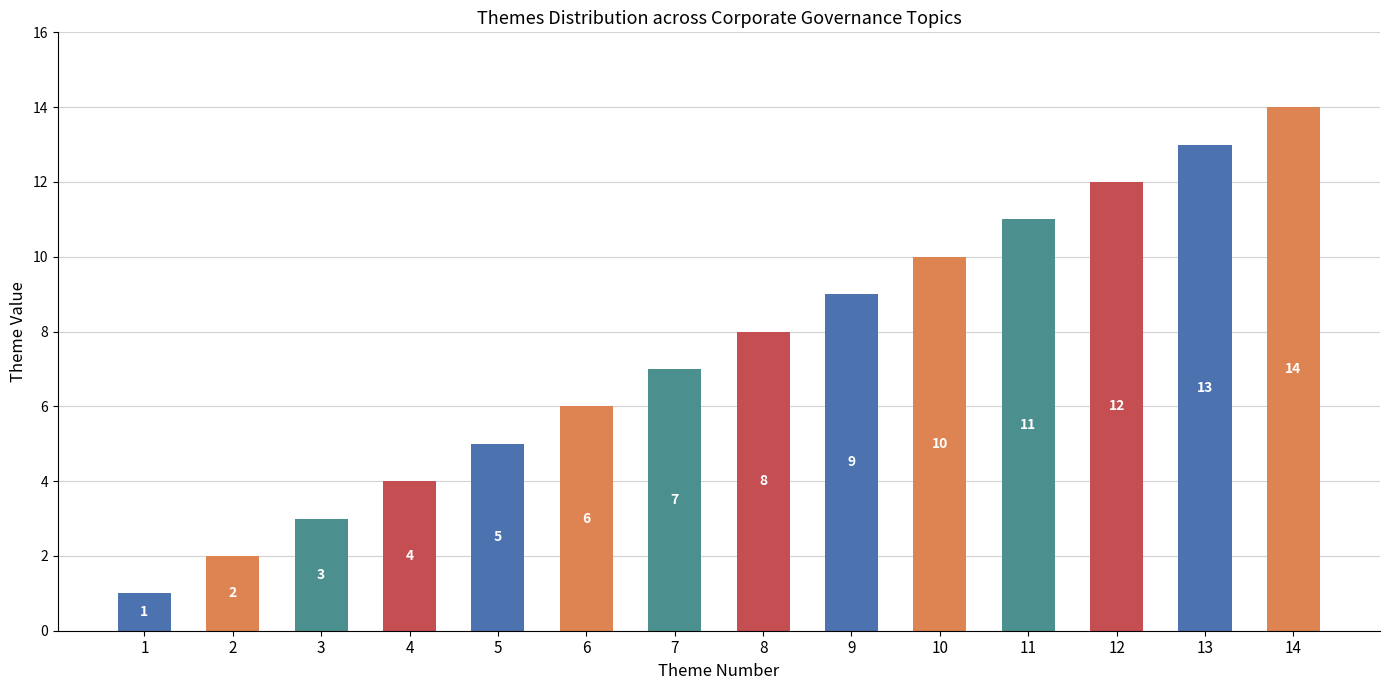

What is the approximate value at 6?

6